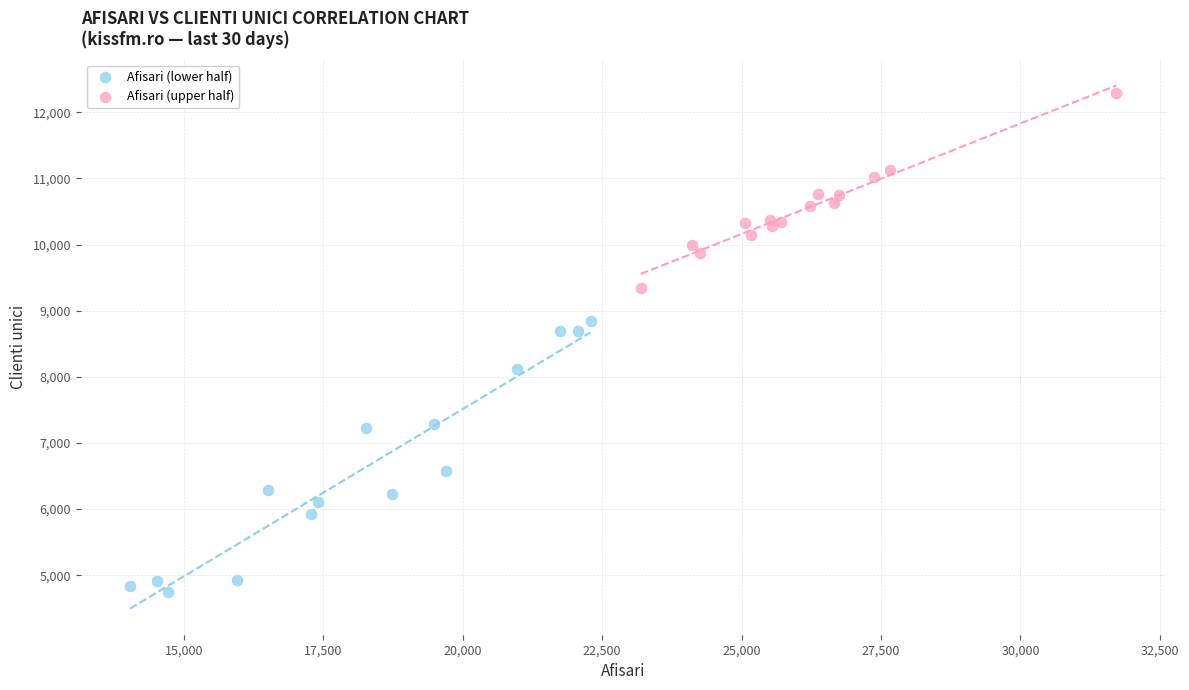

Which series contains the highest Y value?

Afisari (upper half)